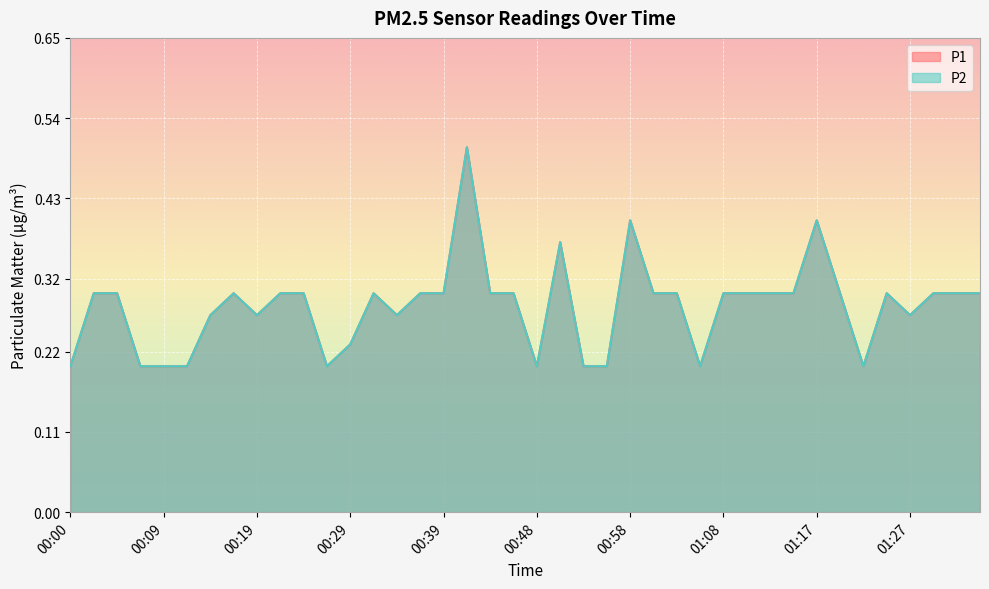

True or false: P2 has more than 2 points higher than both neighbors.

True